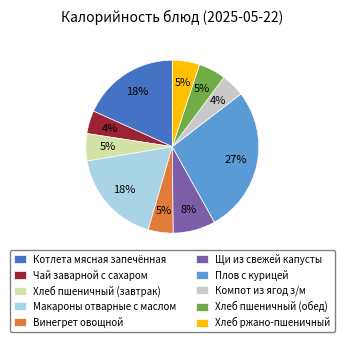

To the nearest percent, what is the combined percentage of Хлеб пшеничный (завтрак) and Винегрет овощной?

10%